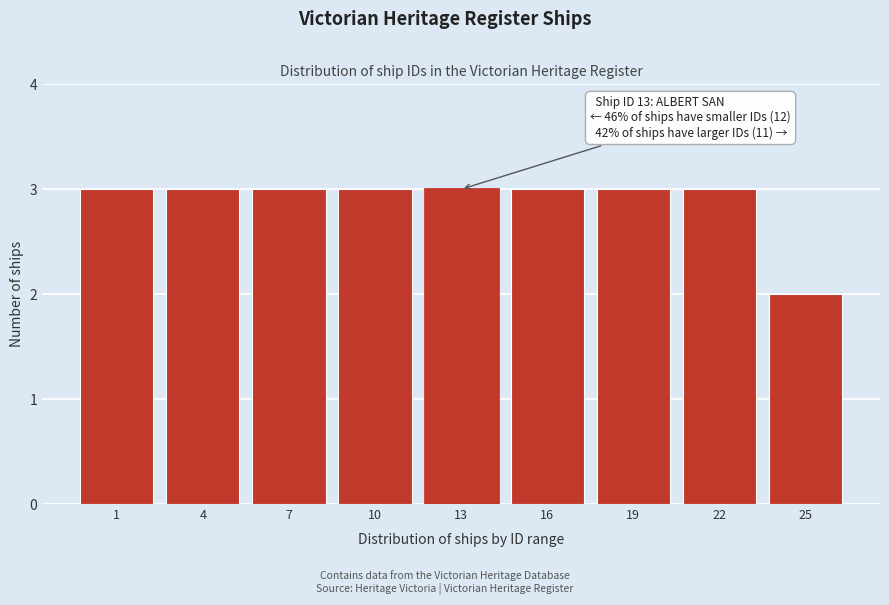

Reading left to right, extract all data points from this chart.

3	3	3	3	3	3	3	3	2